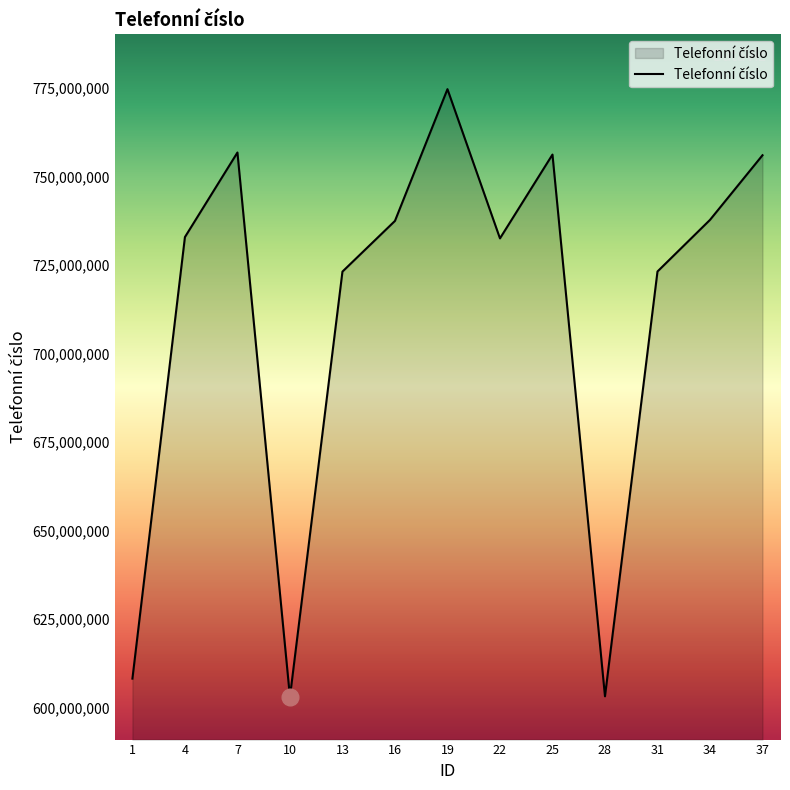

How many interior local peaks (higher than both neighbors) does the data have?

3